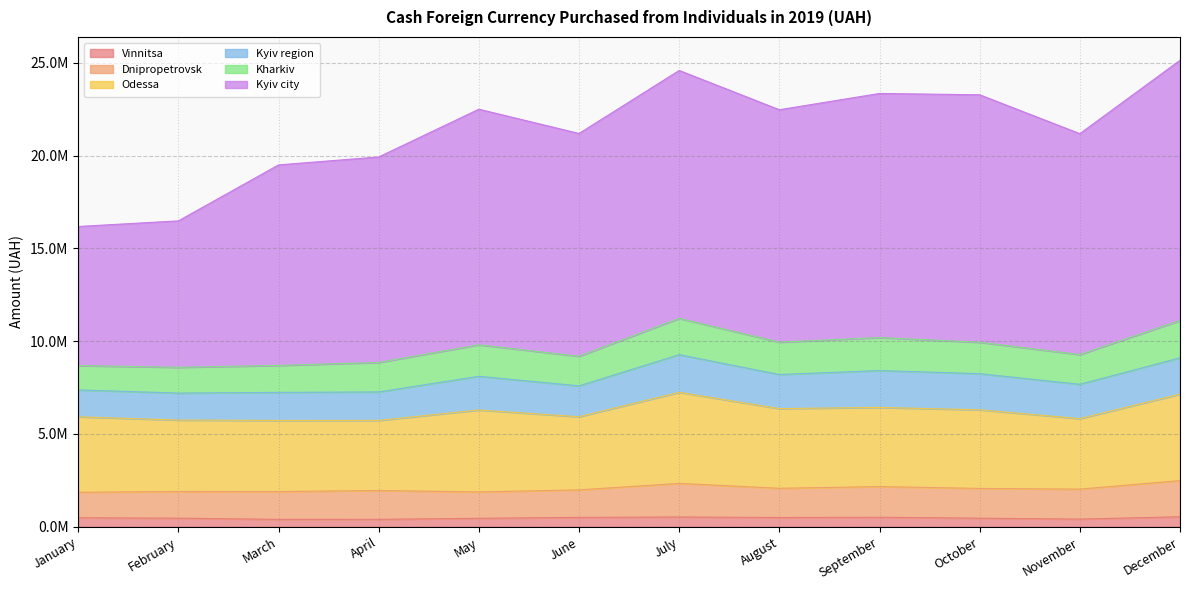

What is the spread (max minus min) of values at November?

11492115.5